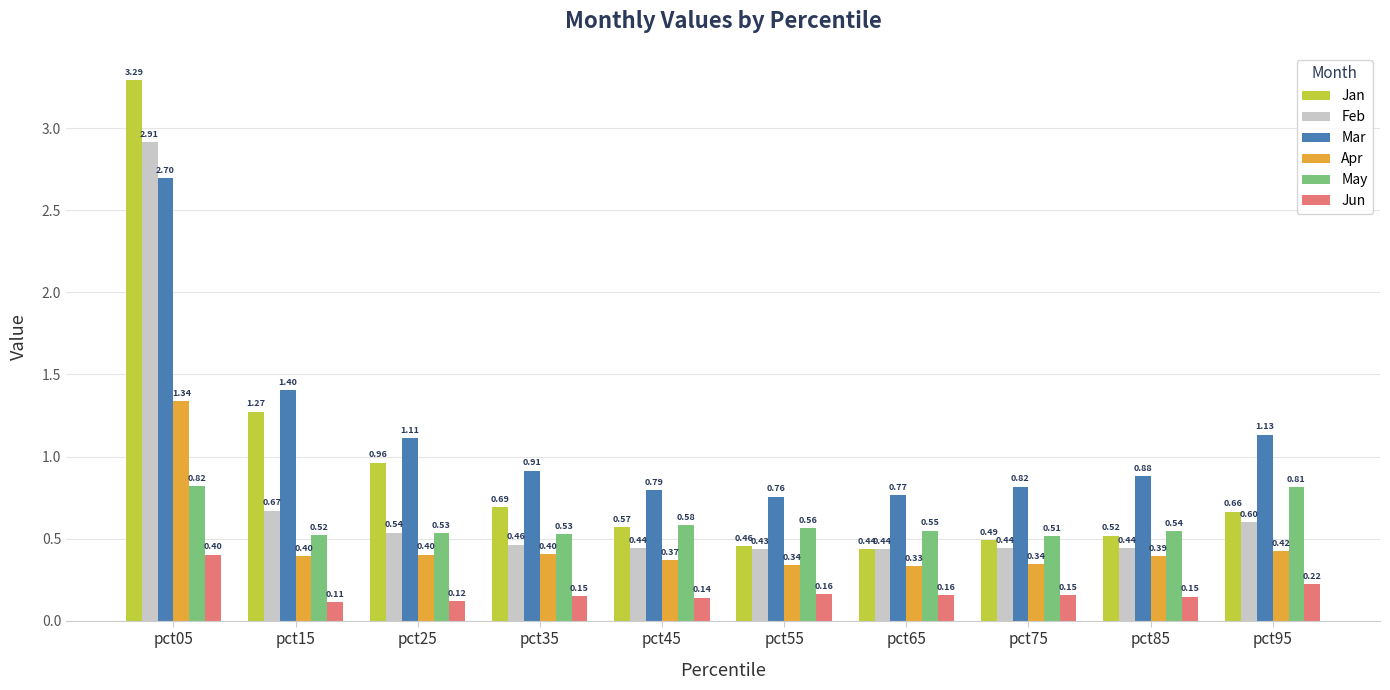

The value of May at pct15 is 0.7. True or false?

False